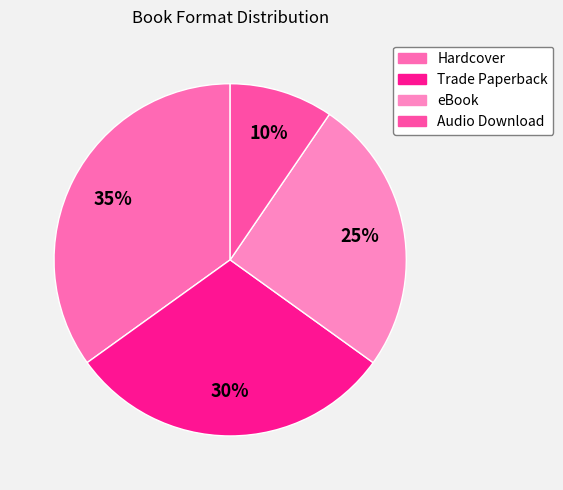

To the nearest percent, what is the difference between the largest and smallest slice percentages?

25%